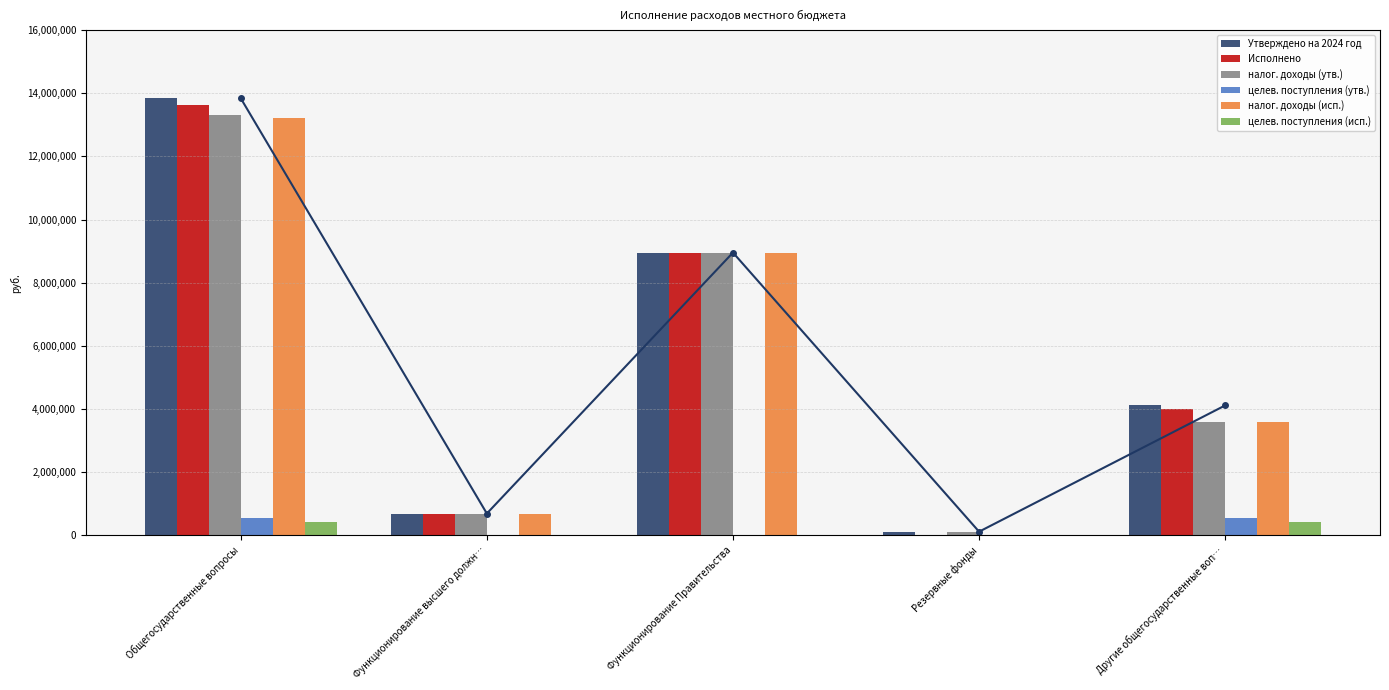

What is the minimum value for налог. доходы (утв.)?

105000.0